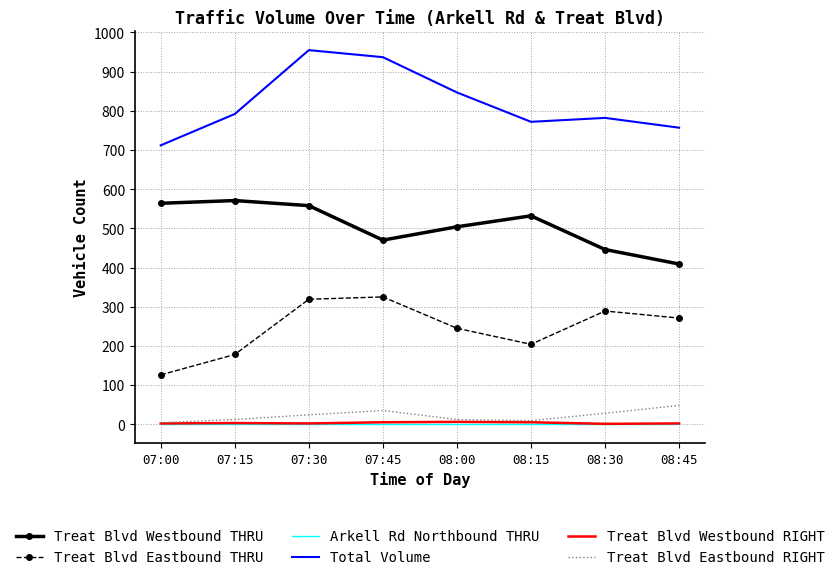

Which series has the largest total across all categories?

Total Volume